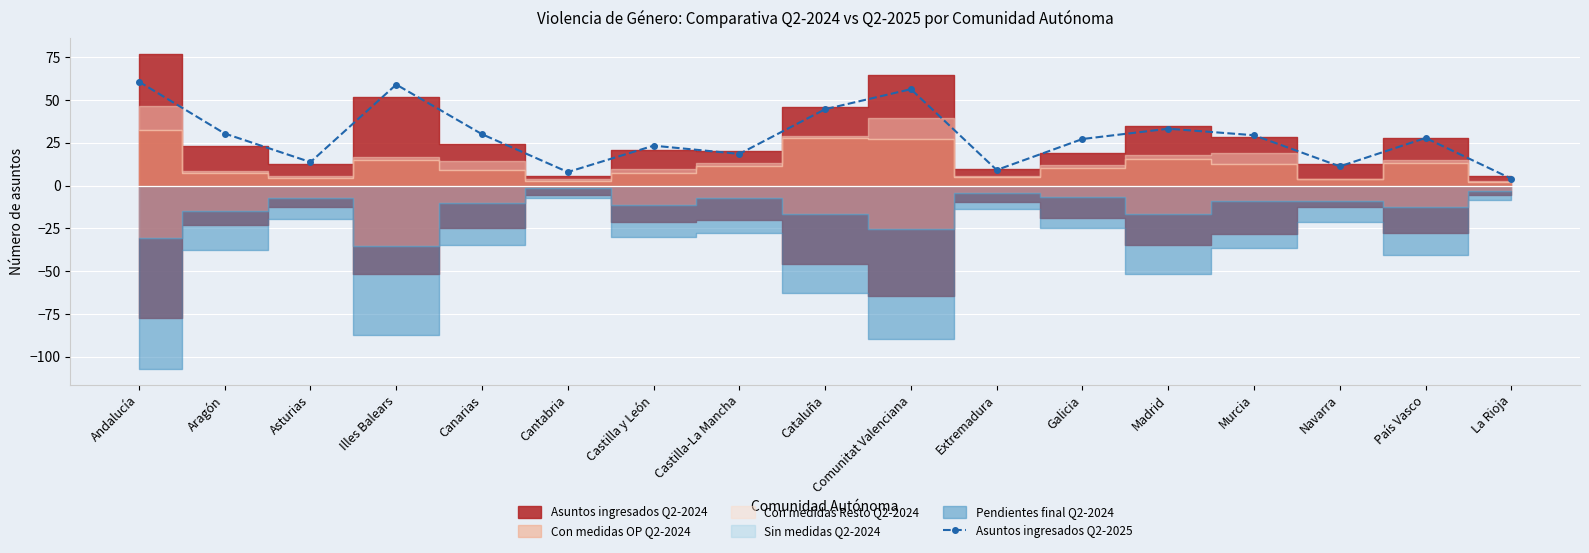

What is the value of the 4th point from the left?

59.0